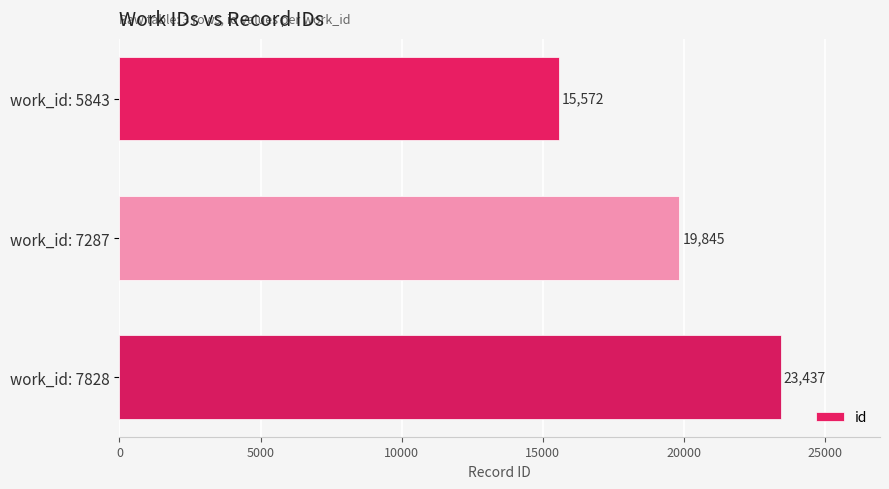

What is the minimum value shown in the chart?

15572